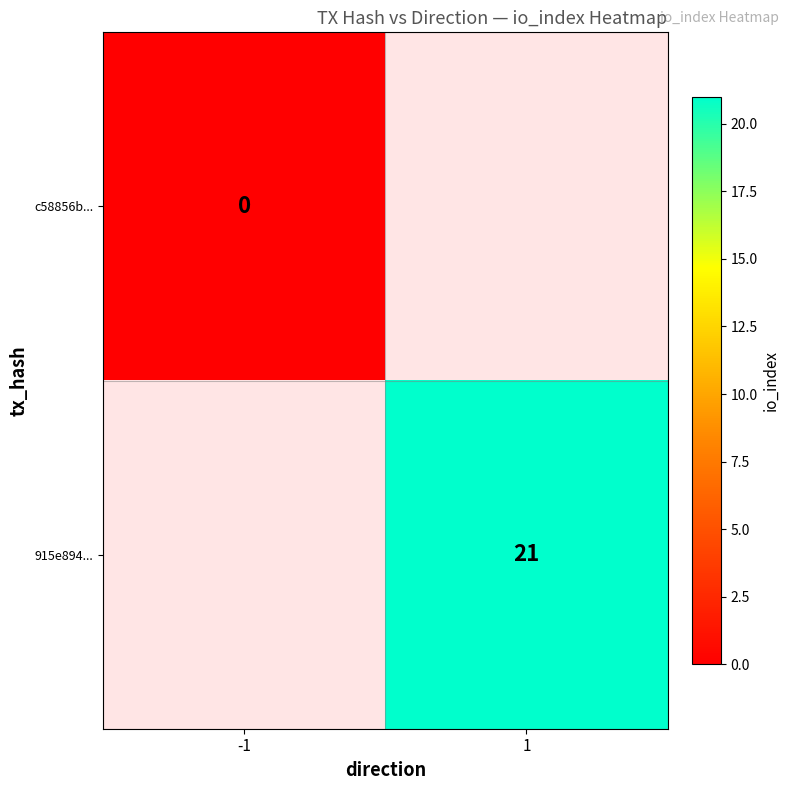

Is it true that 915e894... equals 21 at 1?

True